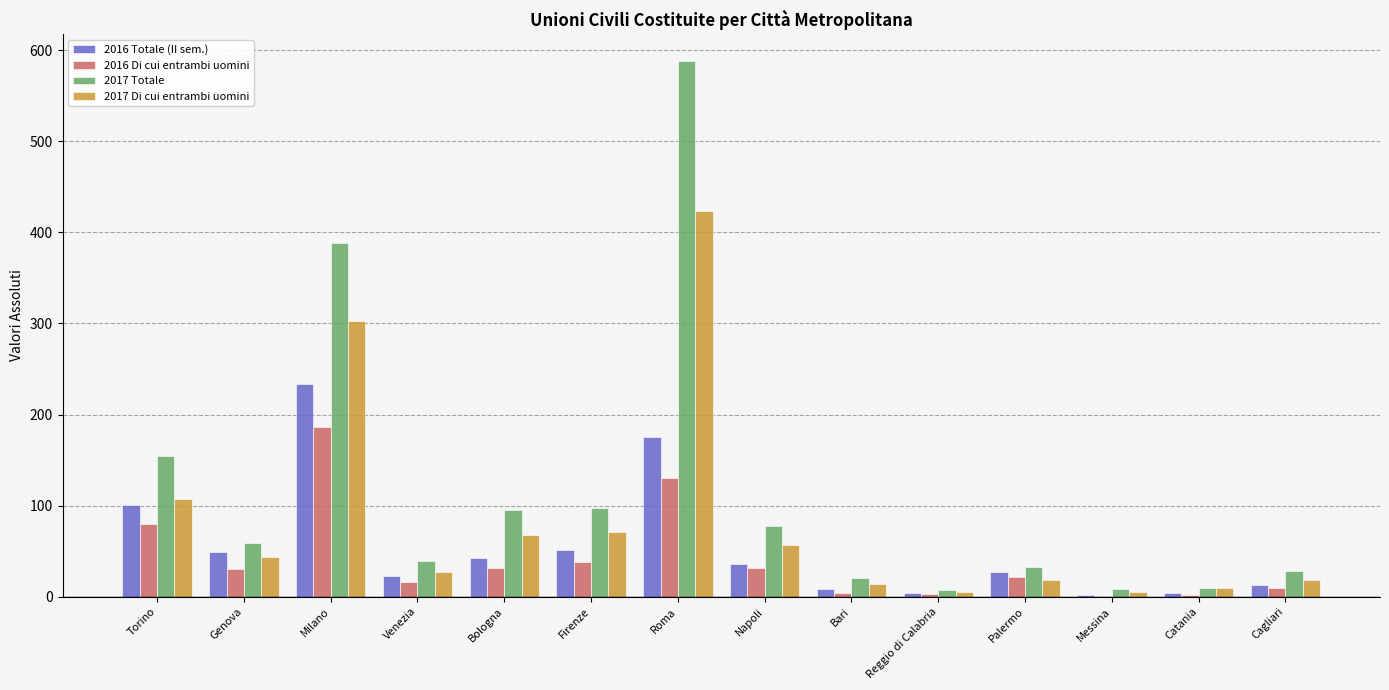

What is the sum of the 2017 Totale values at Genova and Reggio di Calabria?

66